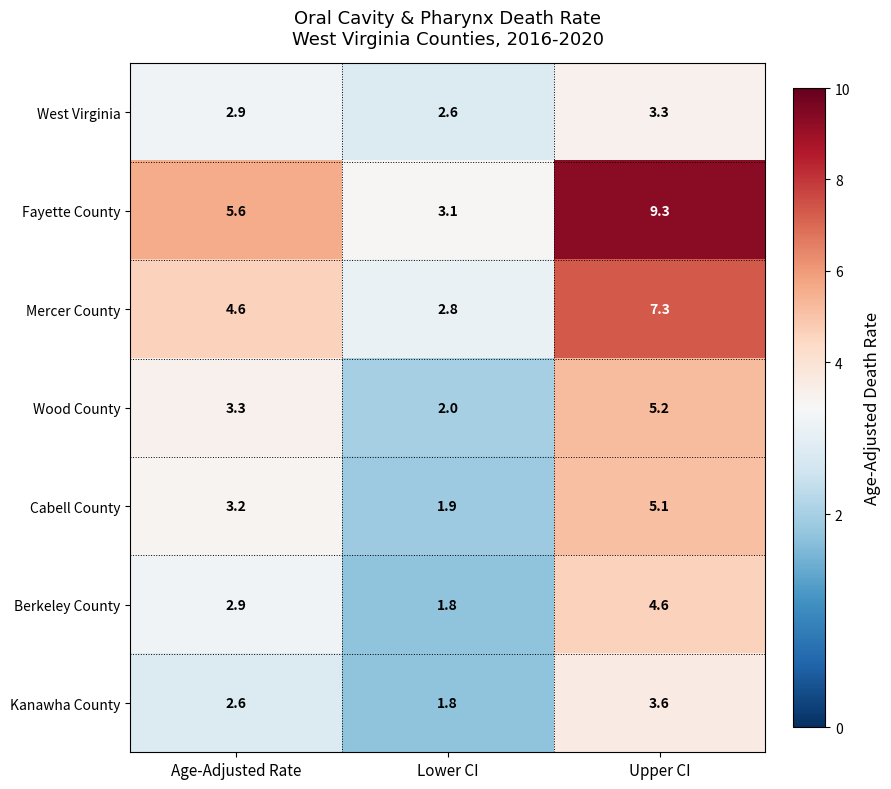

Between Age-Adjusted Rate and Lower CI, which series saw the biggest shift?

Fayette County